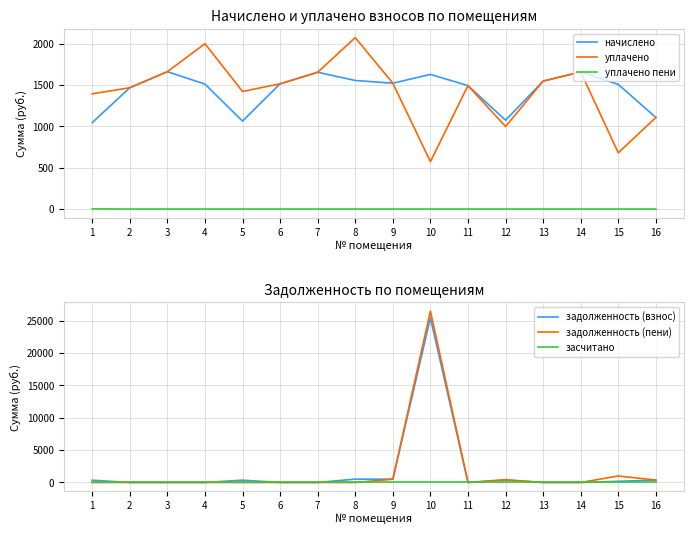

How many lines are shown in the chart?

6